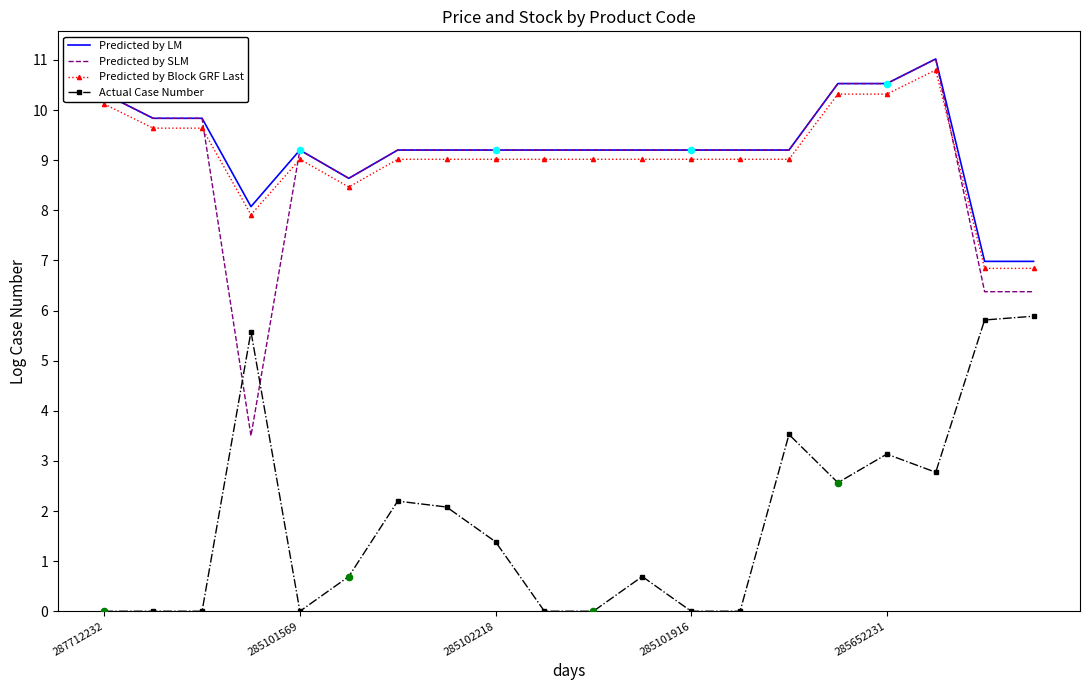

Which series has the widest spread of values?

Predicted by SLM